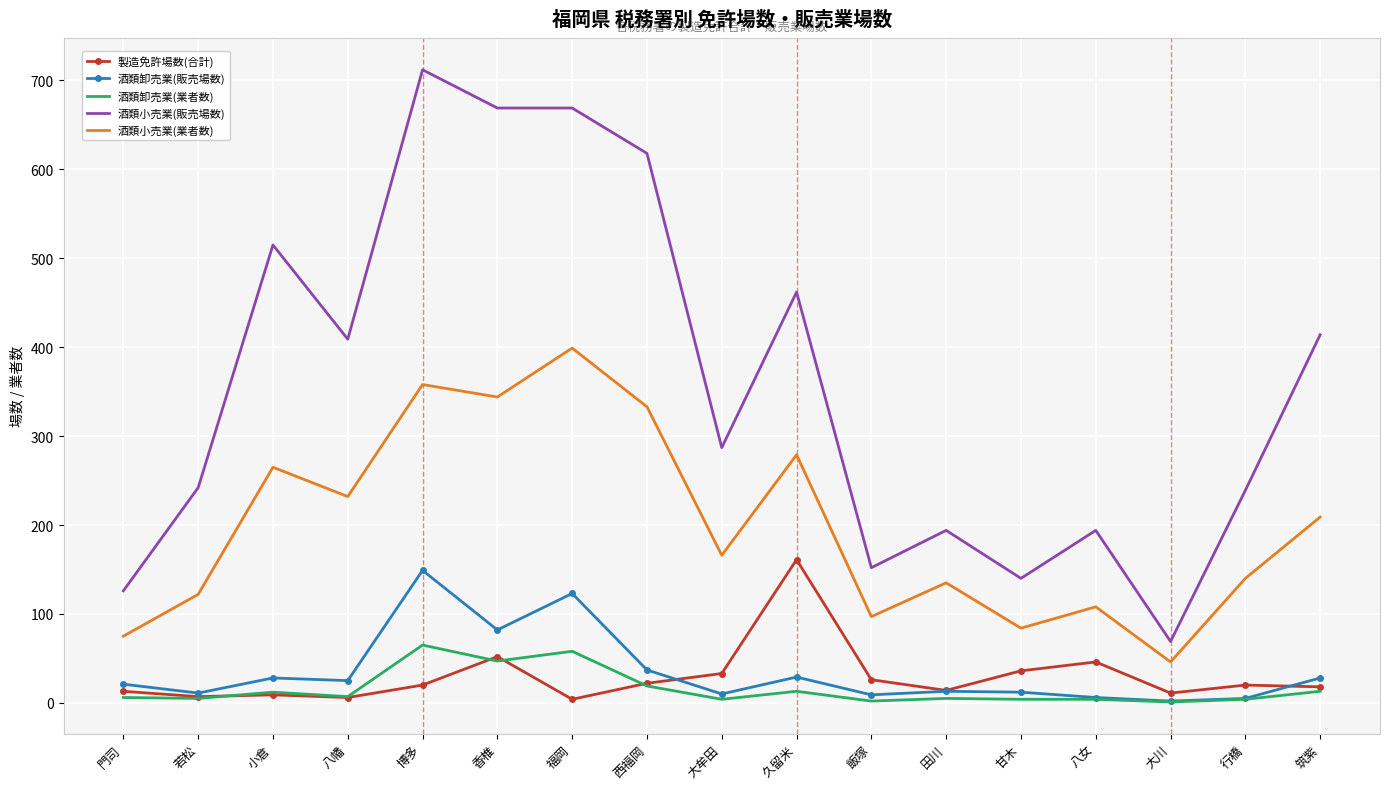

At which category does the chart reach its peak across all series?

博多